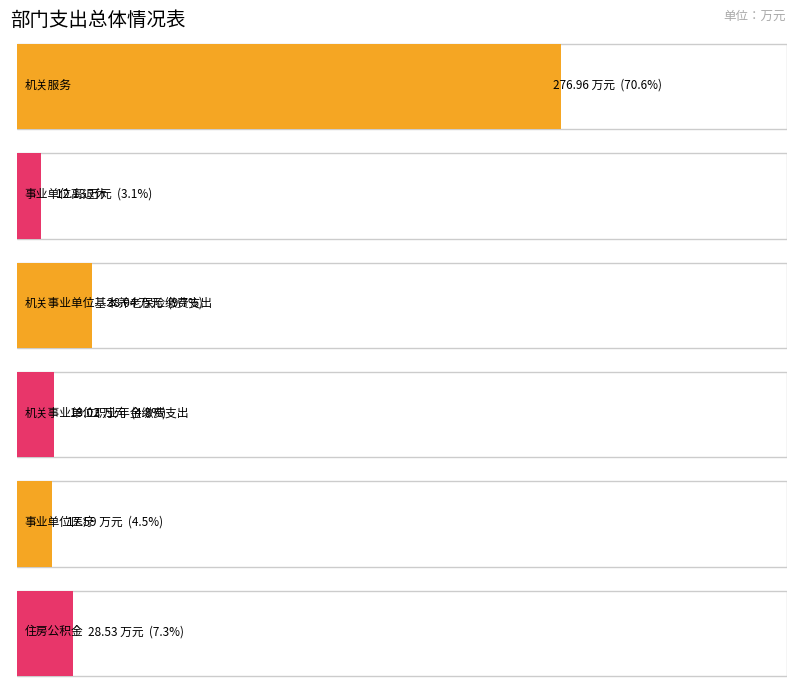

What is the change in value from 事业单位离退休 to 事业单位医疗?

+5.5